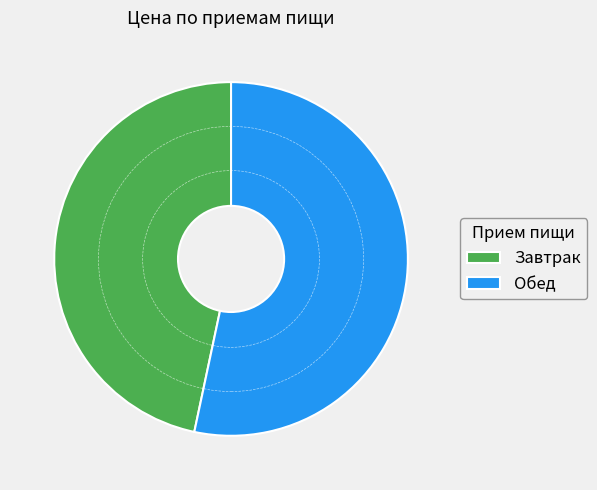

How many slices are in this pie chart?

2